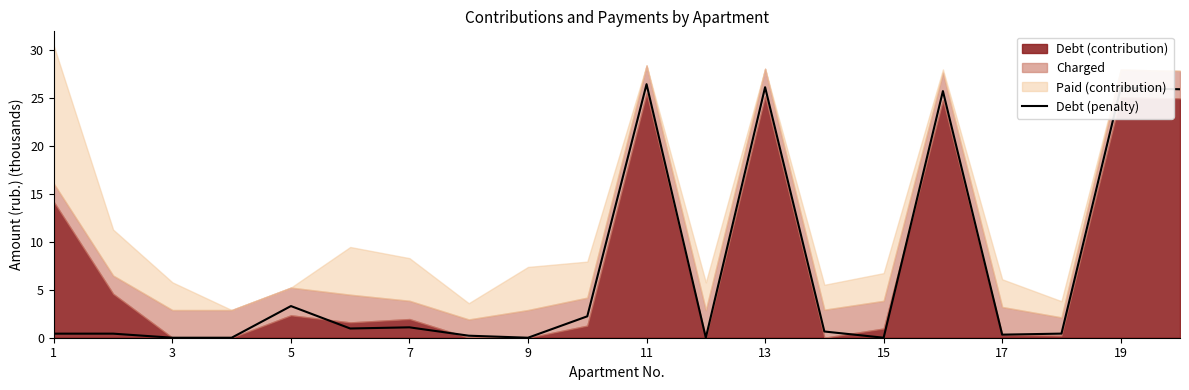

What is the difference between the maximum and minimum values?

26.5